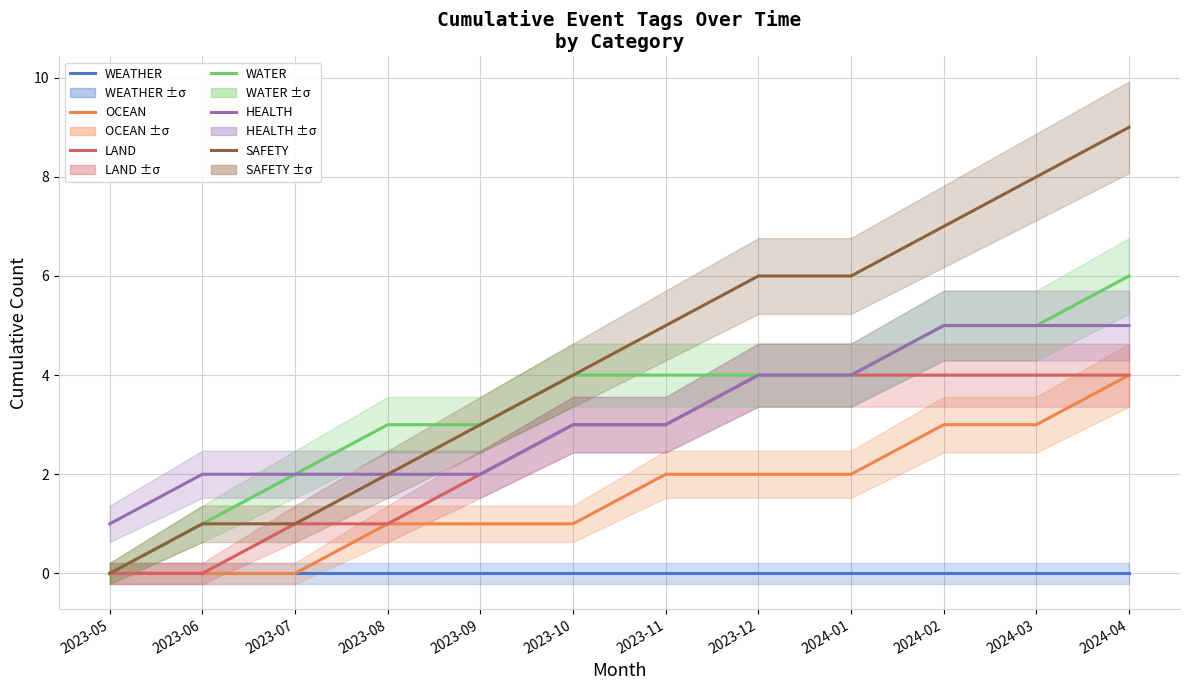

What is the difference between the maximum and minimum values in the SAFETY series?

9